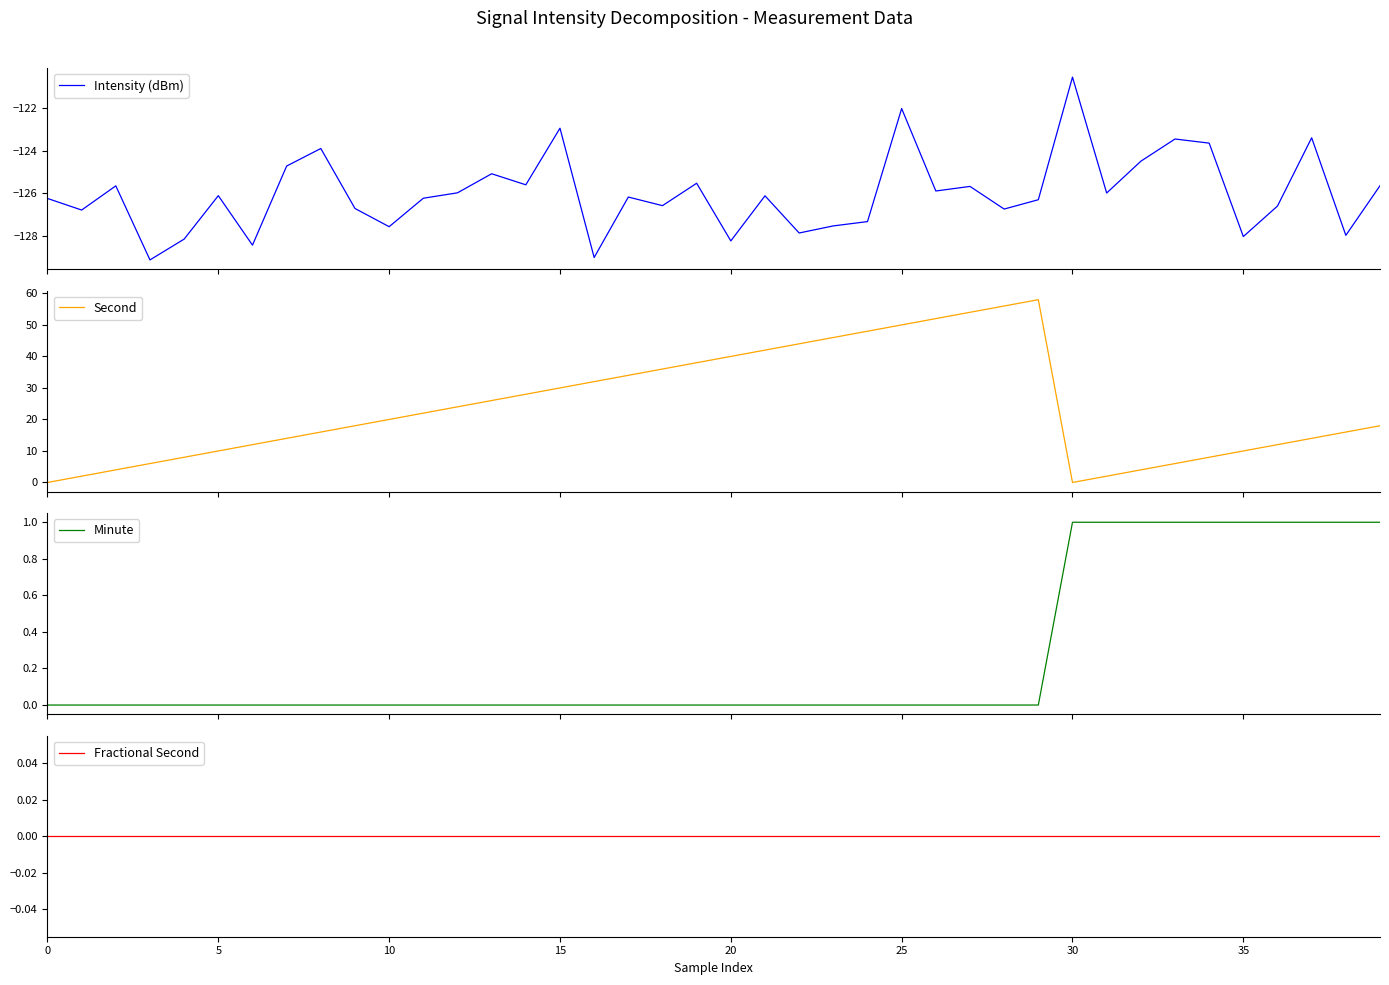

What is the sum of the Second values at 29 and 0?

58.0